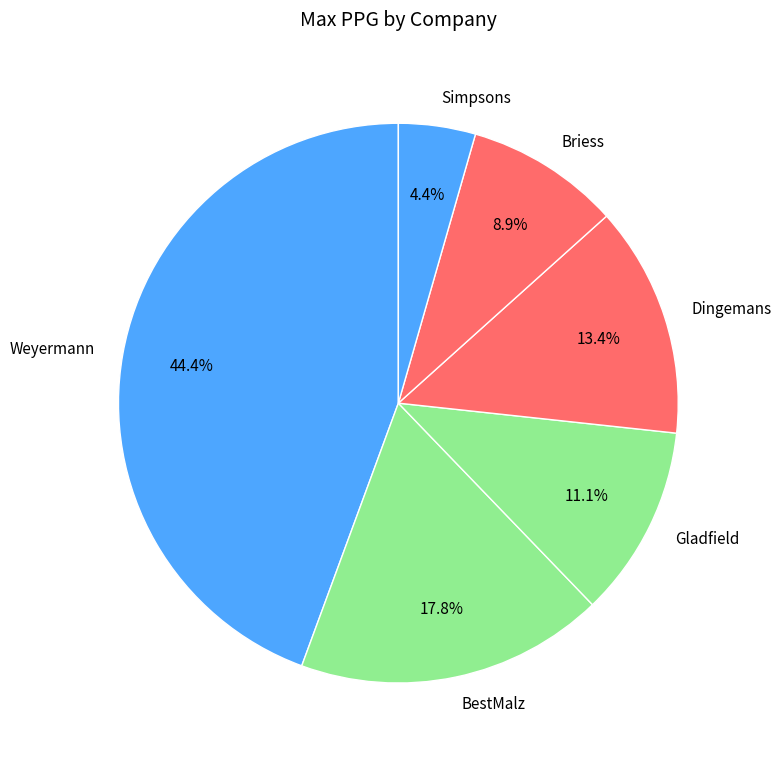

How many segments does this pie chart have?

6